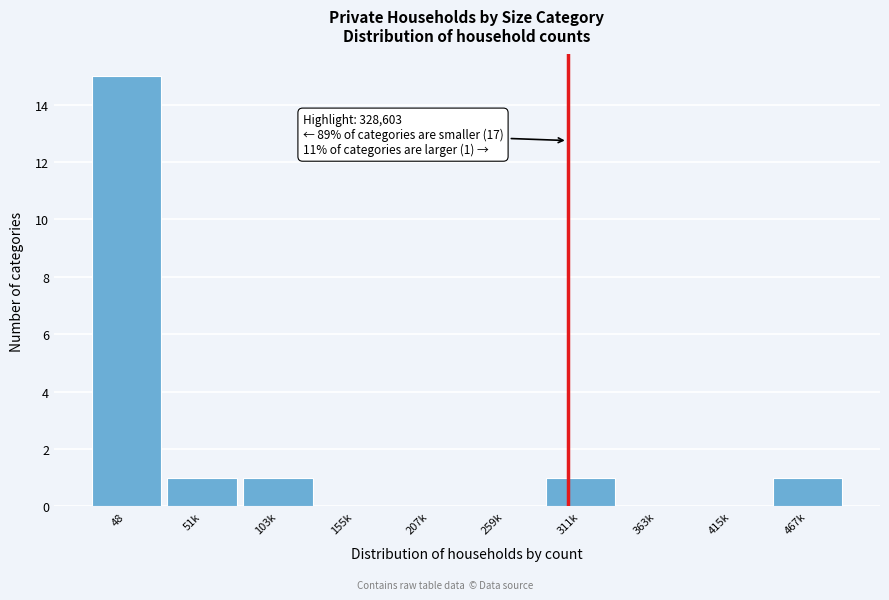

Reading right to left, what are all the values shown in this chart?

467k=1	415k=0	363k=0	311k=1	259k=0	207k=0	155k=0	103k=1	51k=1	48=15